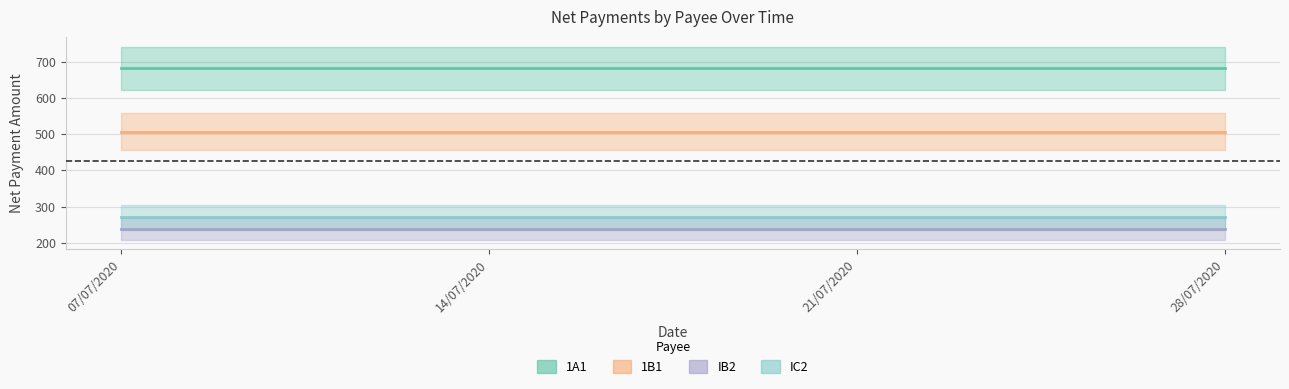

Between 21/07/2020 and 07/07/2020, which is larger?

21/07/2020